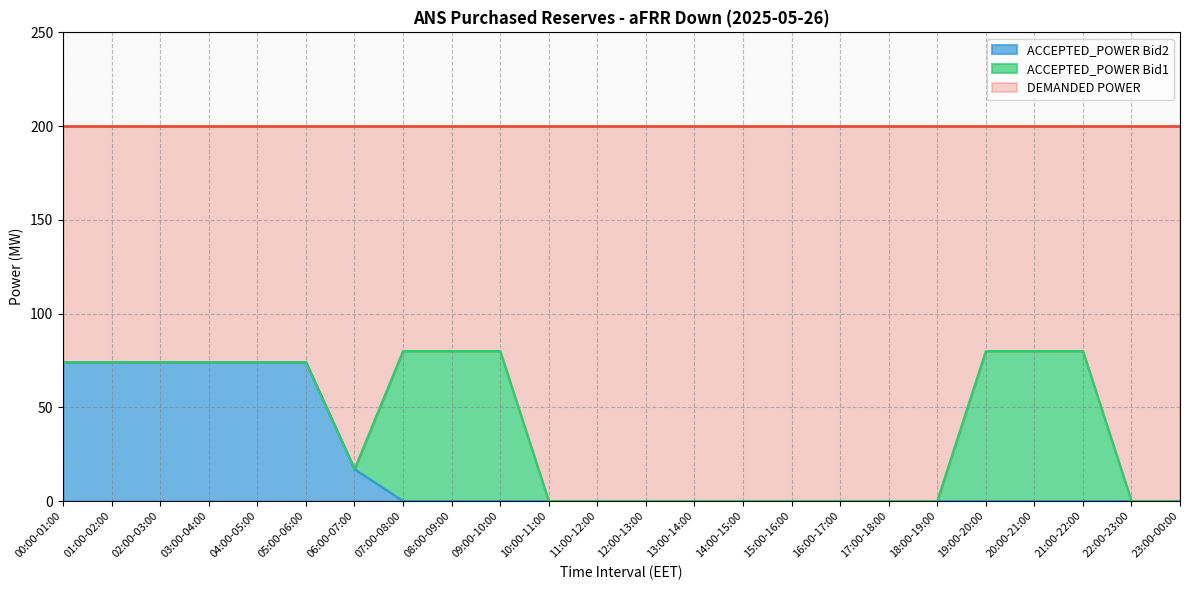

What is the maximum value for ACCEPTED_POWER Bid1?

80